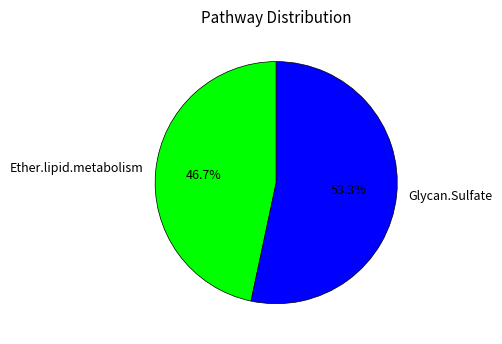

What is the largest slice in the pie chart?

Glycan.Sulfate